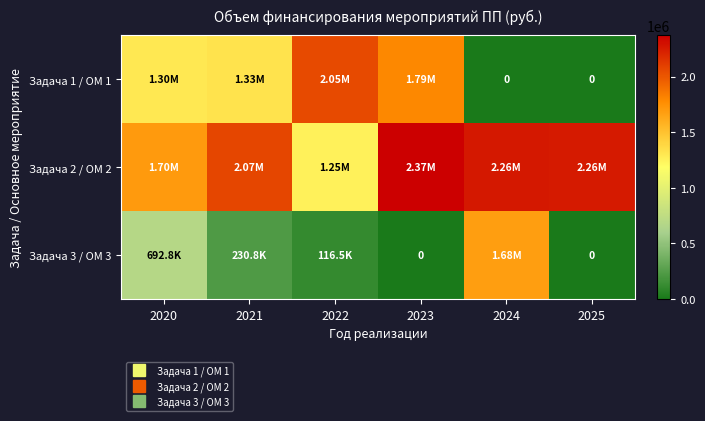

Rank the series by their average value, from lowest to highest.

Задача 3 / ОМ 3, Задача 1 / ОМ 1, Задача 2 / ОМ 2